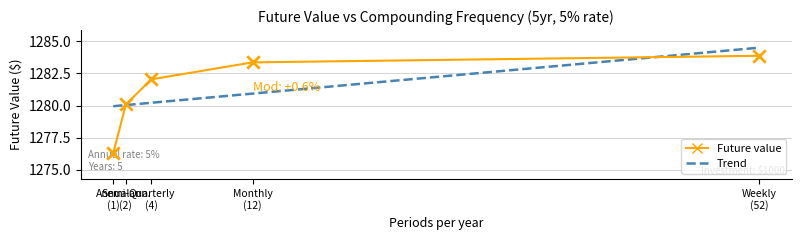

Approximately how many times larger is the value at Semi-ann. (2) compared to Quarterly (4)?

1.0